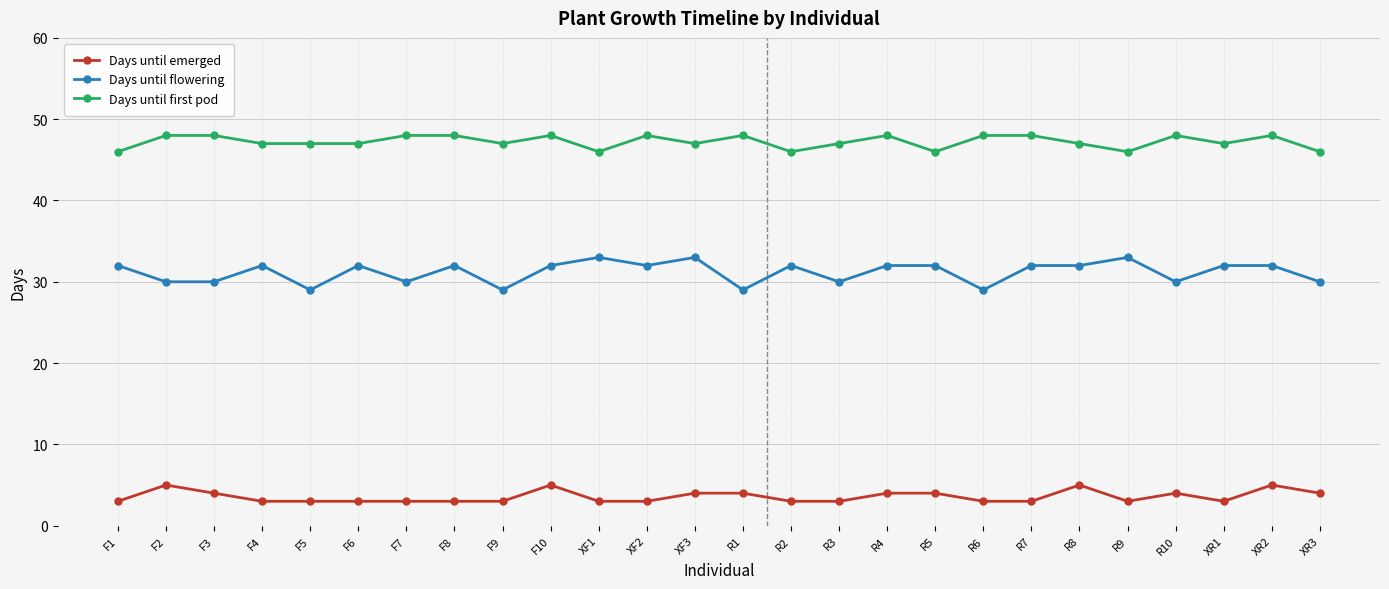

At how many categories does at least one series exceed 43?

26